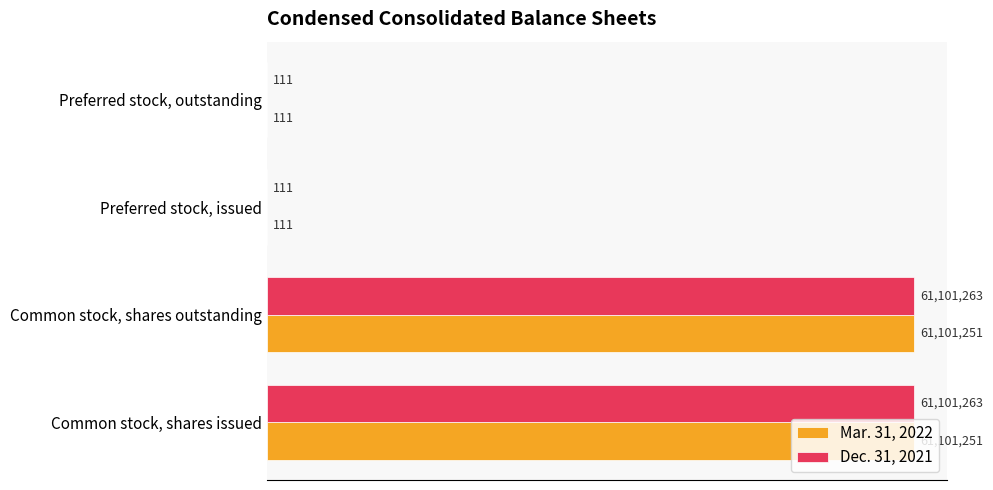

Rank the series by their maximum value, from highest to lowest.

Dec. 31, 2021, Mar. 31, 2022